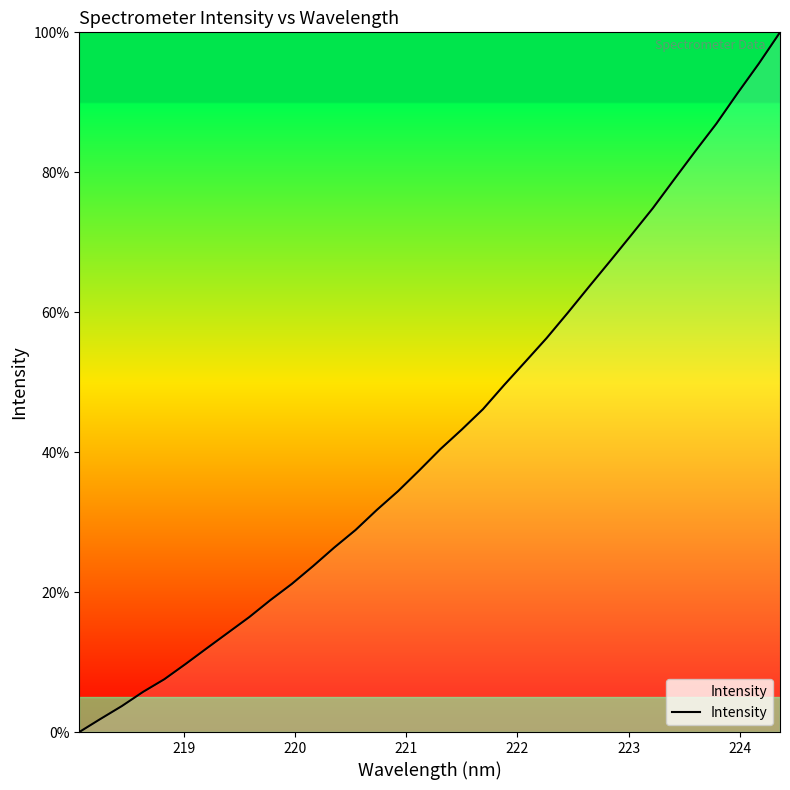

What is the greatest value displayed?

100.0